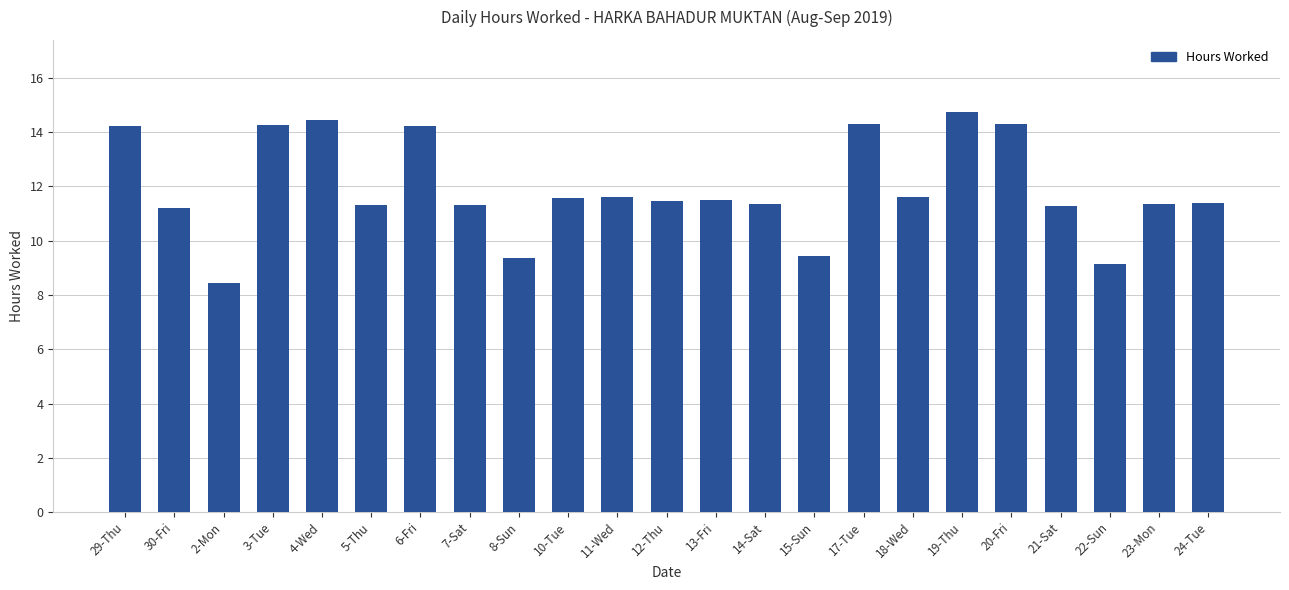

What is the label of the 3rd bar from the left?

2-Mon